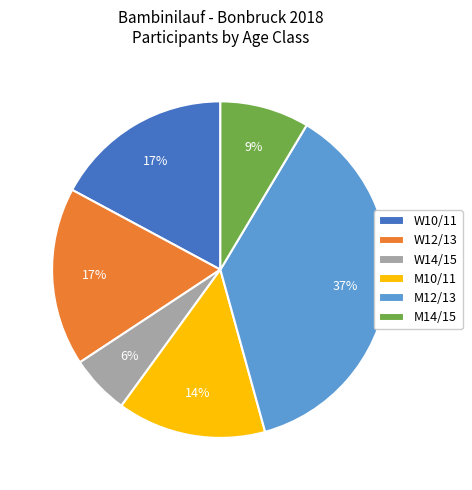

What is the ratio of the value at W14/15 to the value at M10/11?

0.4